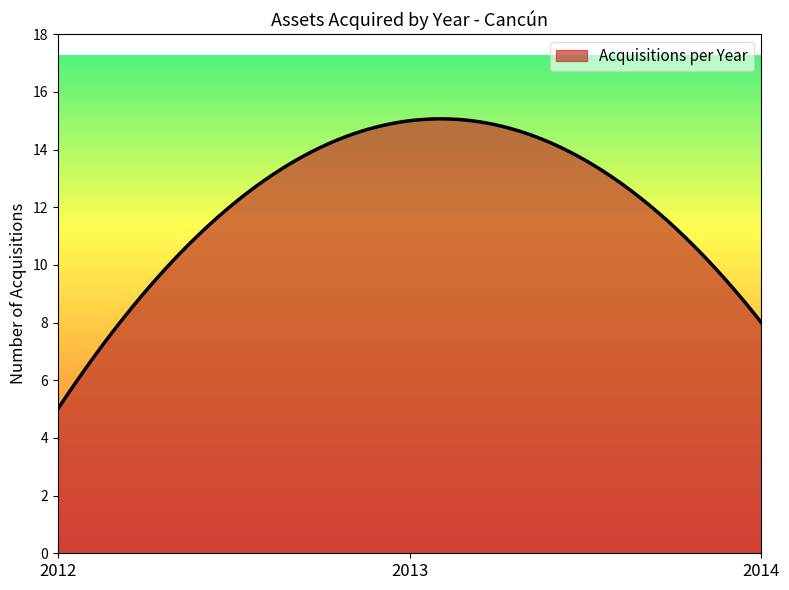

What is the difference between the maximum and minimum values?

10.1